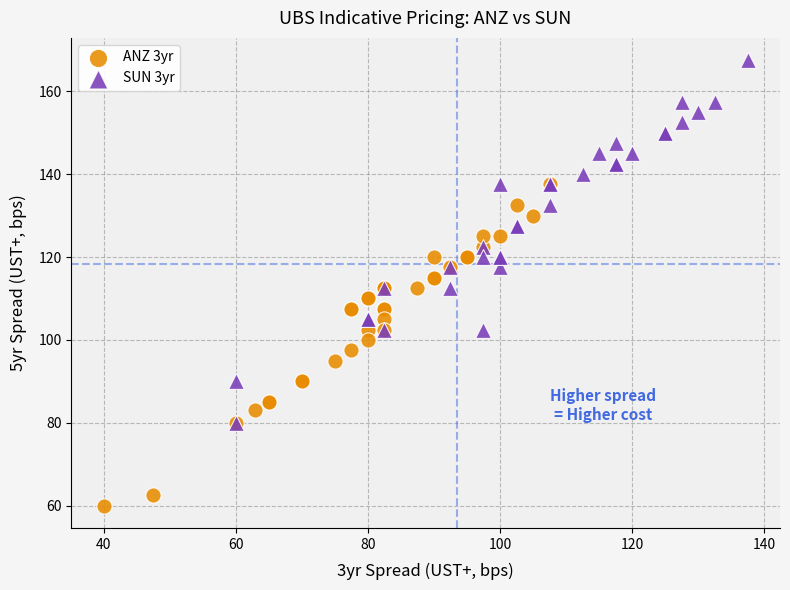

Which series has the largest Y range (max minus min)?

SUN 3yr